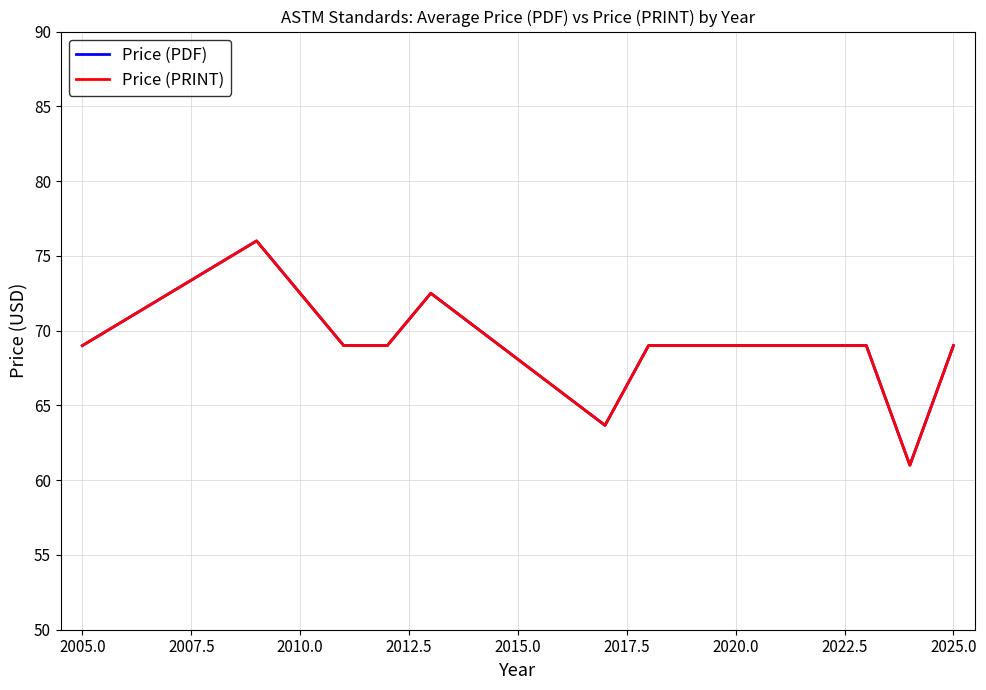

Does the chart have visible grid lines?

Yes